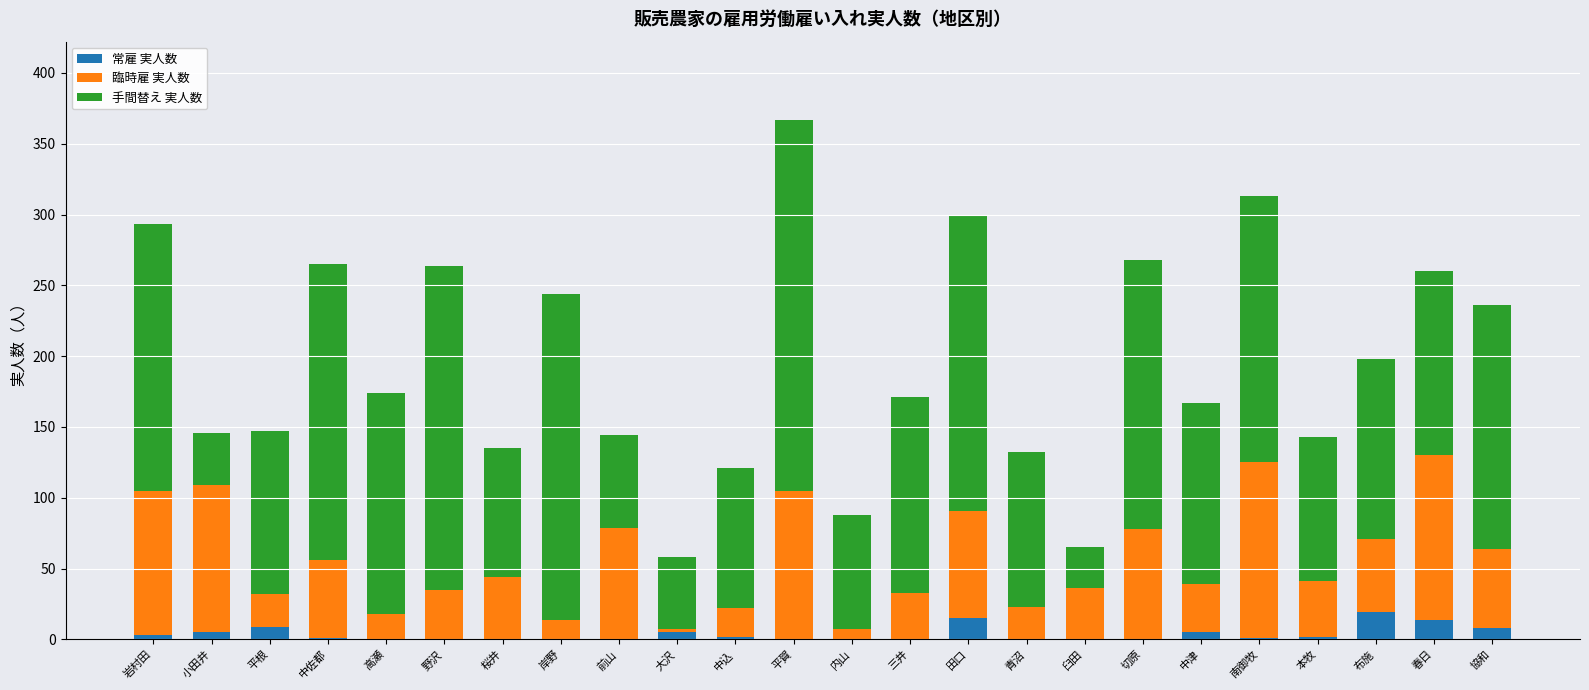

What is the highest value of the 常雇 実人数 series?

19